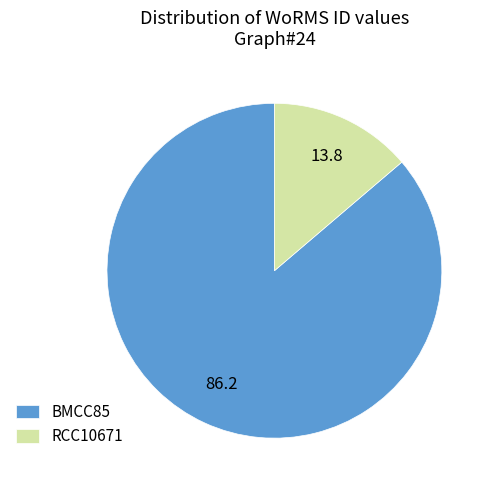

Which slice is the largest?

BMCC85